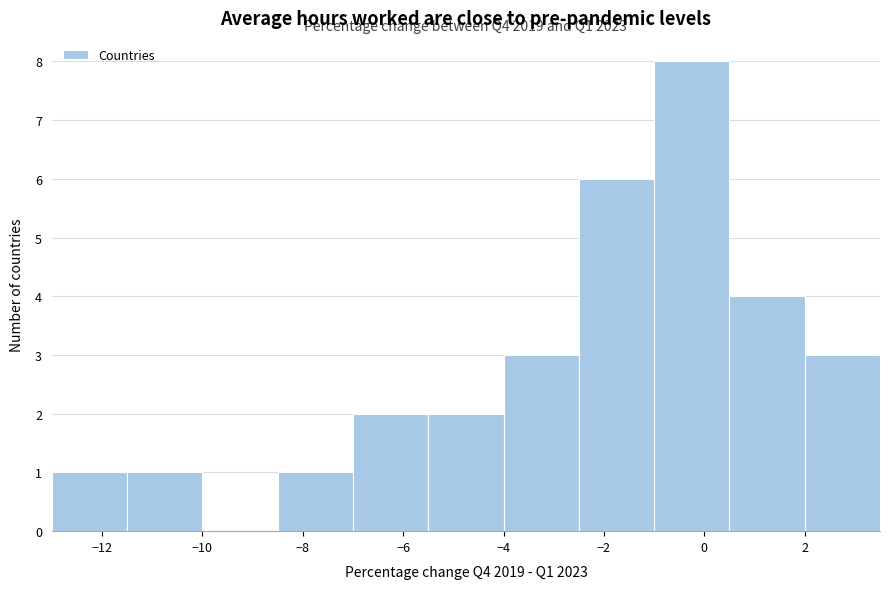

Which range on the x-axis has the tallest bar?

-1.0 to 0.5